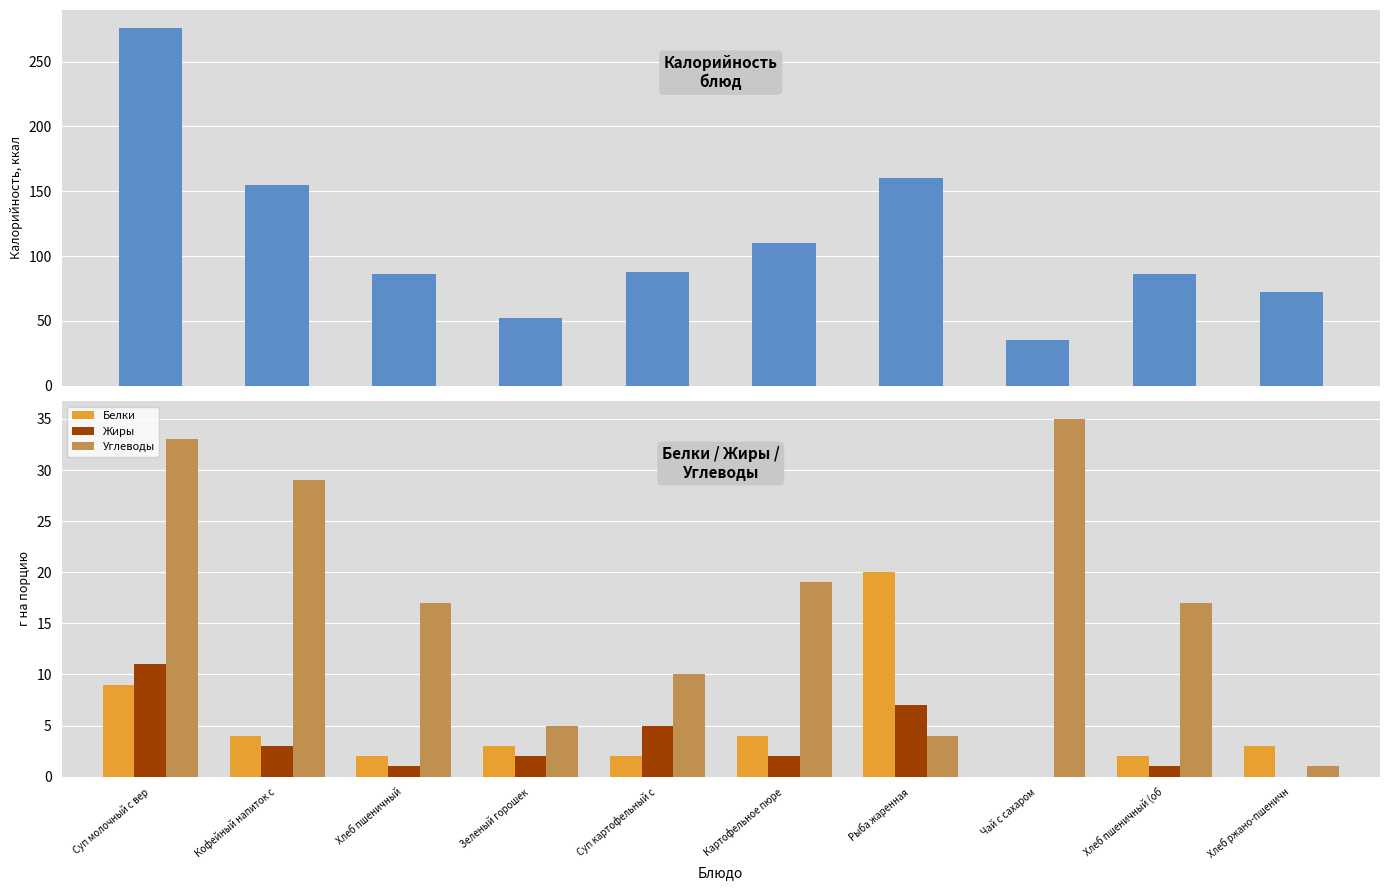

At which label is Белки closest to 10?

Суп молочный с вер